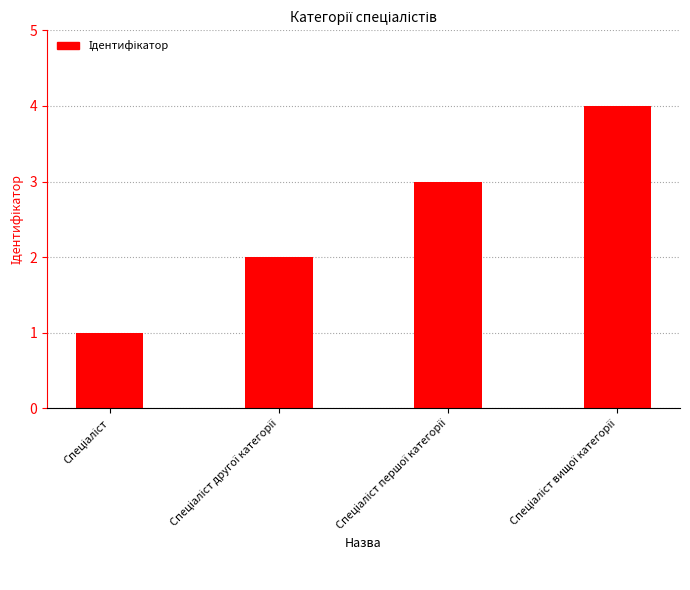

What is the value of the 2nd bar from the left?

2